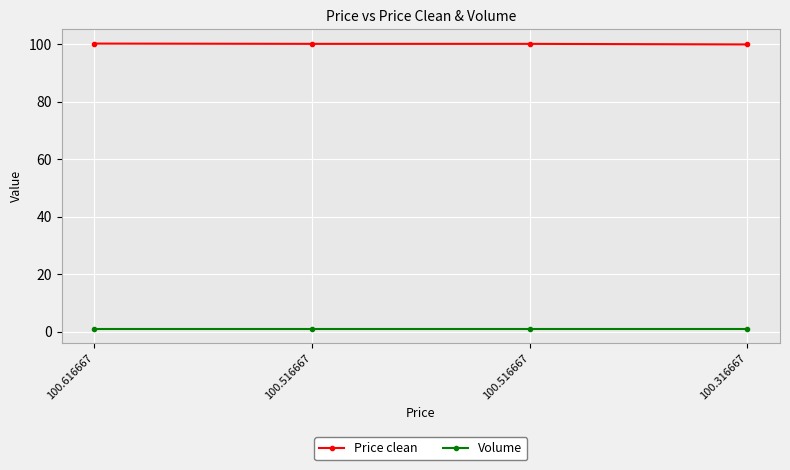

Does the chart have visible grid lines?

Yes